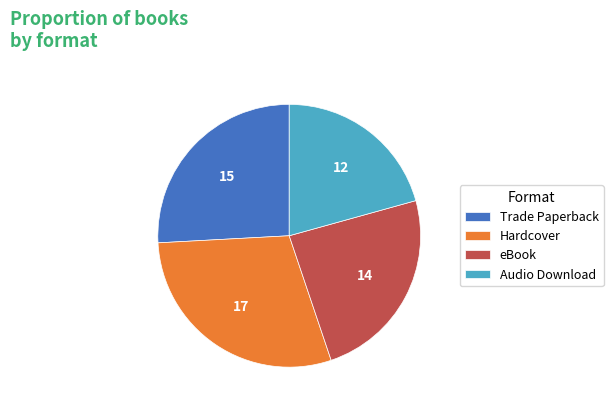

Is eBook the majority of the pie?

No